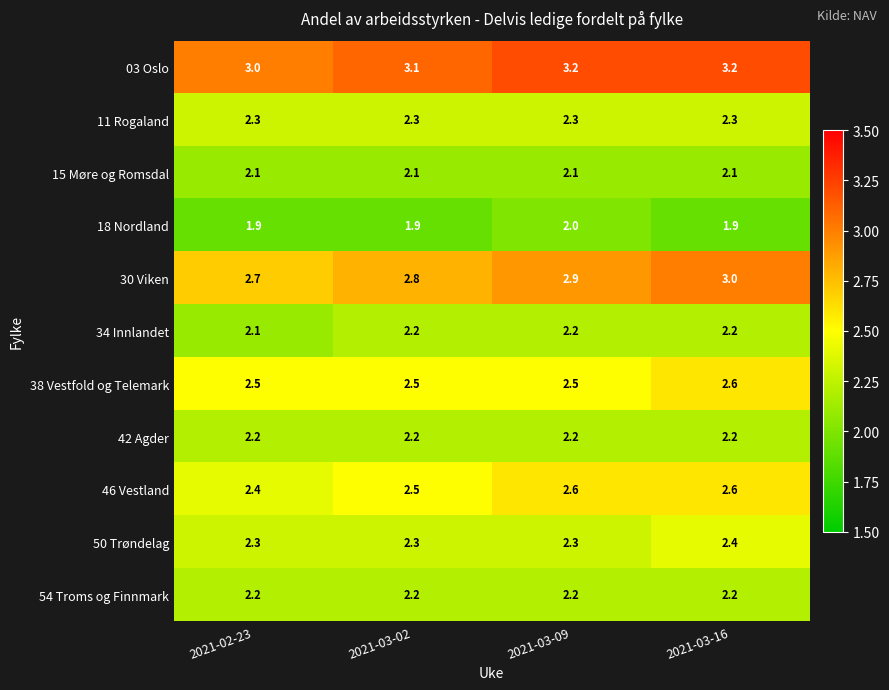

What is the greatest value displayed?

3.2